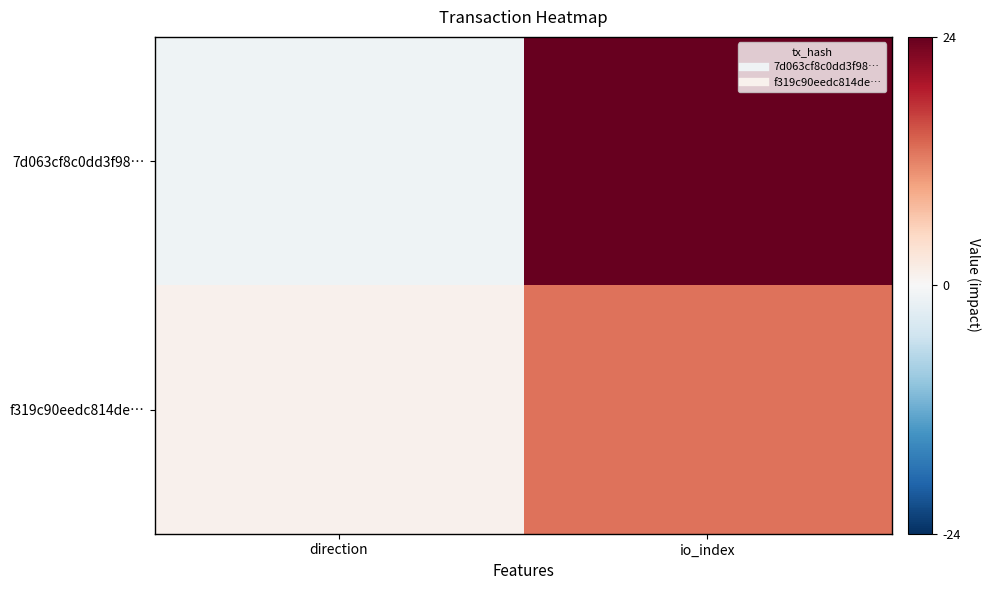

Reading left to right, list all the values displayed in this chart.

7d063cf8c0dd3f98…: direction=-1	io_index=24
f319c90eedc814de…: direction=1	io_index=13